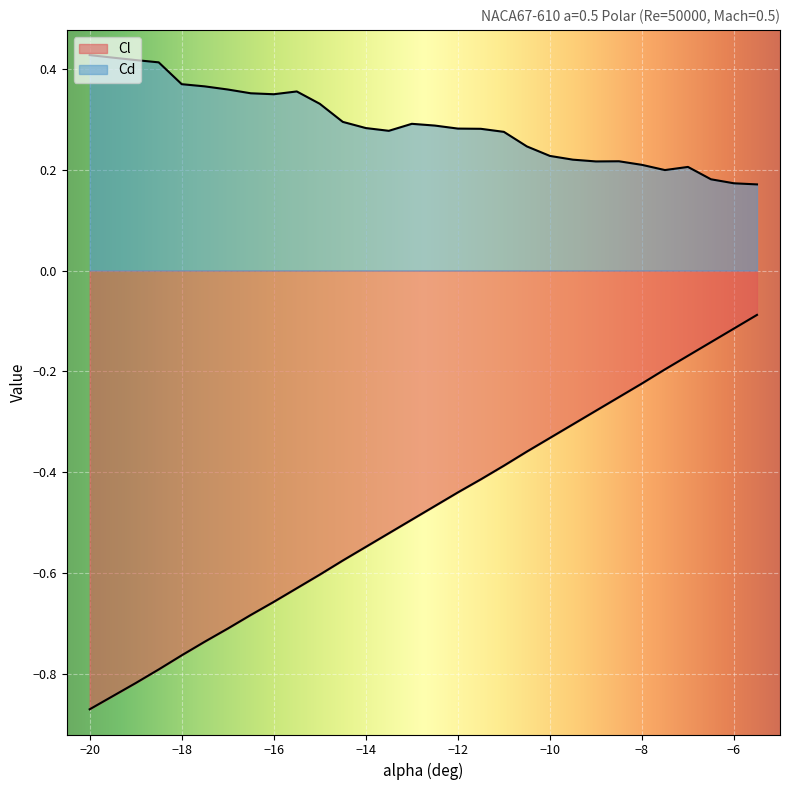

Which series has the largest total across all categories?

Cd